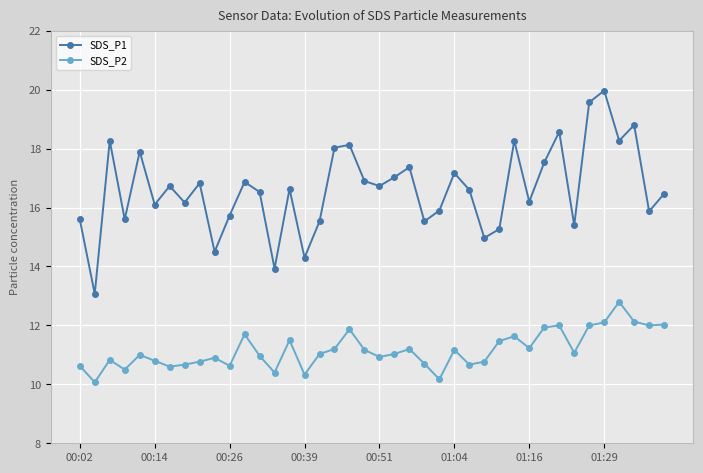

True or false: SDS_P1 and SDS_P2 cross at least once.

False